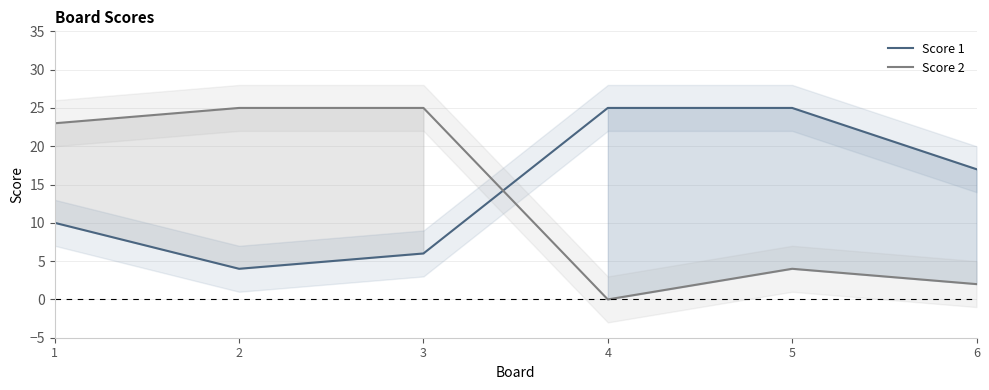

True or false: Score 2 has a value of 2 at 6.

True